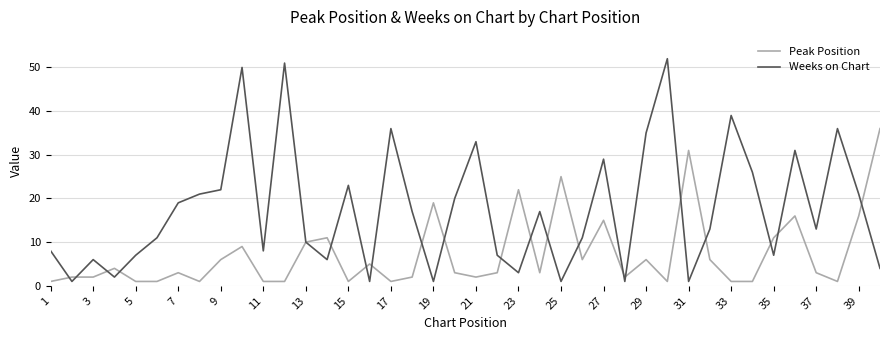

List the series in order of their peak value, lowest first.

Peak Position, Weeks on Chart